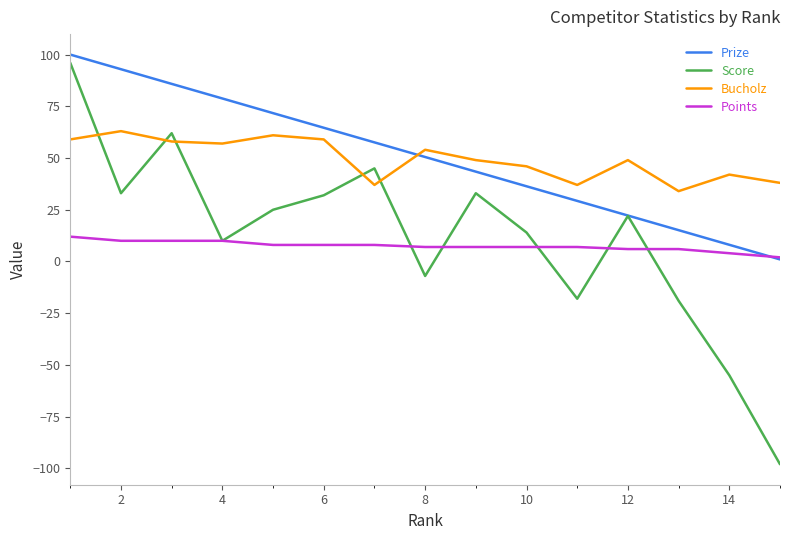

What is the maximum value shown in the chart?

100.0